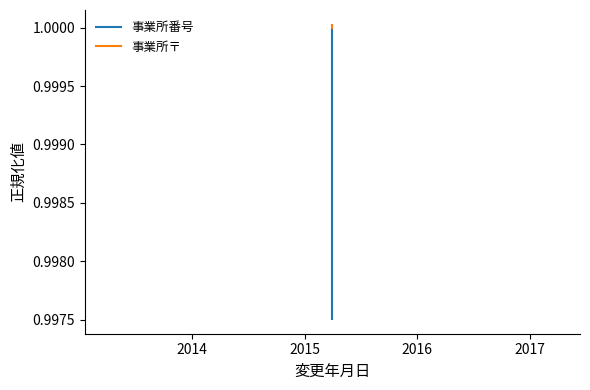

What is the average value of the 事業所〒 series?

1.0